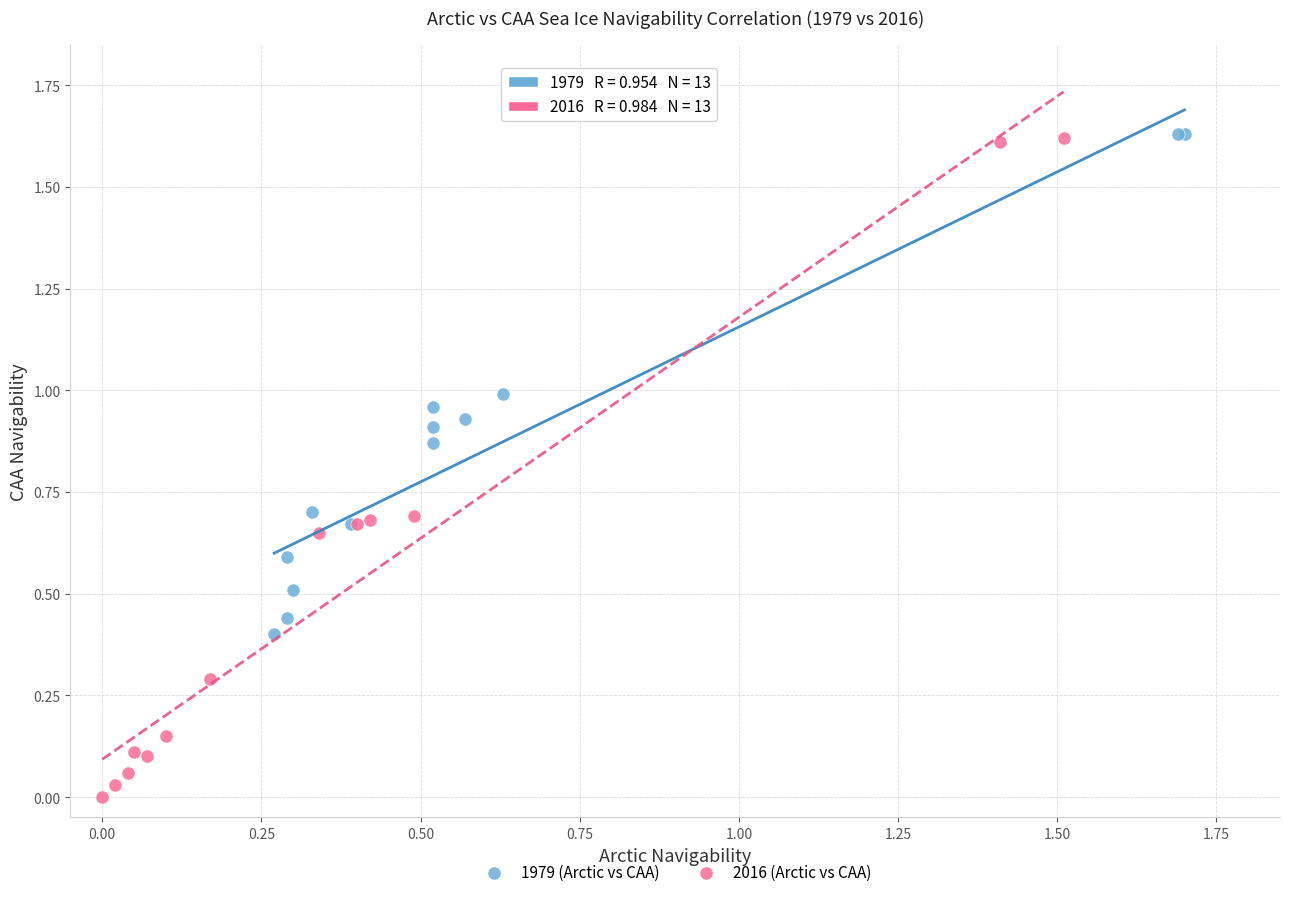

Which series has the largest Y range (max minus min)?

2016 (Arctic vs CAA)